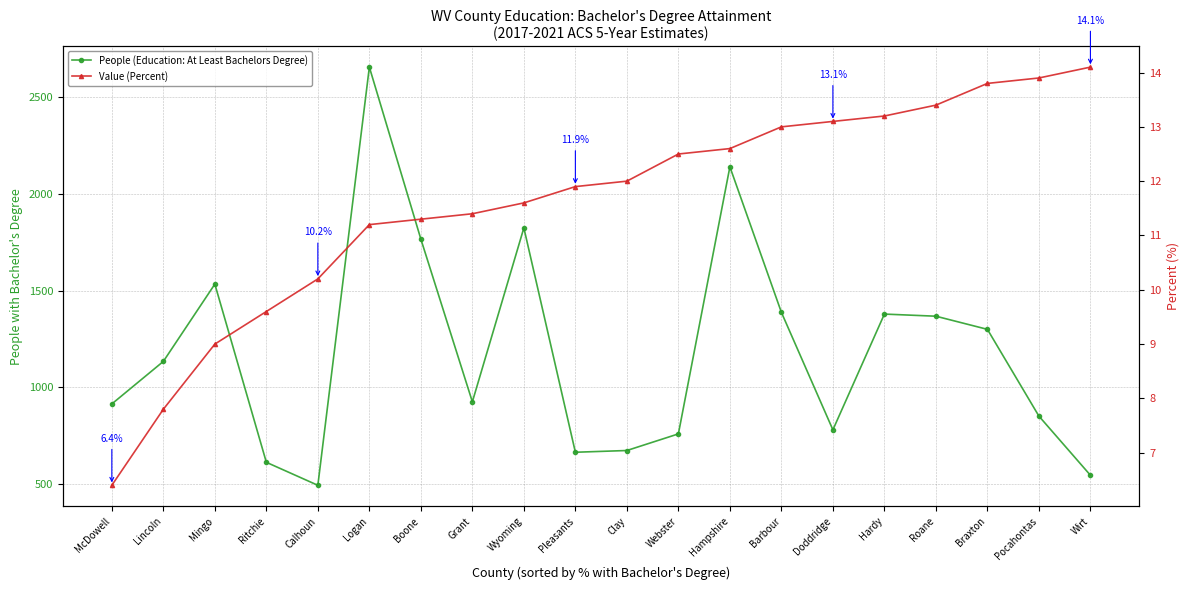

True or false: People (Education: At Least Bachelors Degree) and Value (Percent) cross at least once.

False